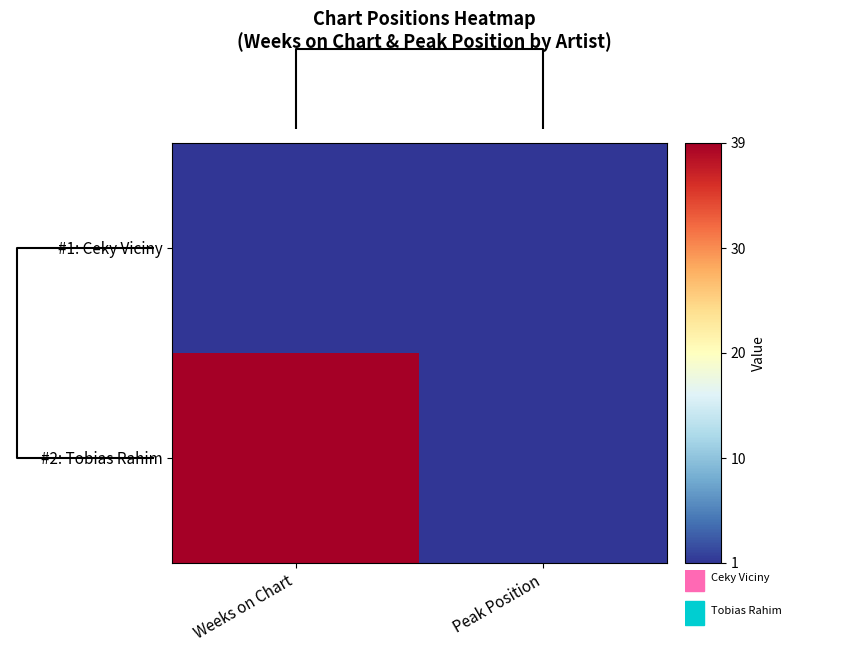

Which category has the lowest value across all series?

Weeks on Chart